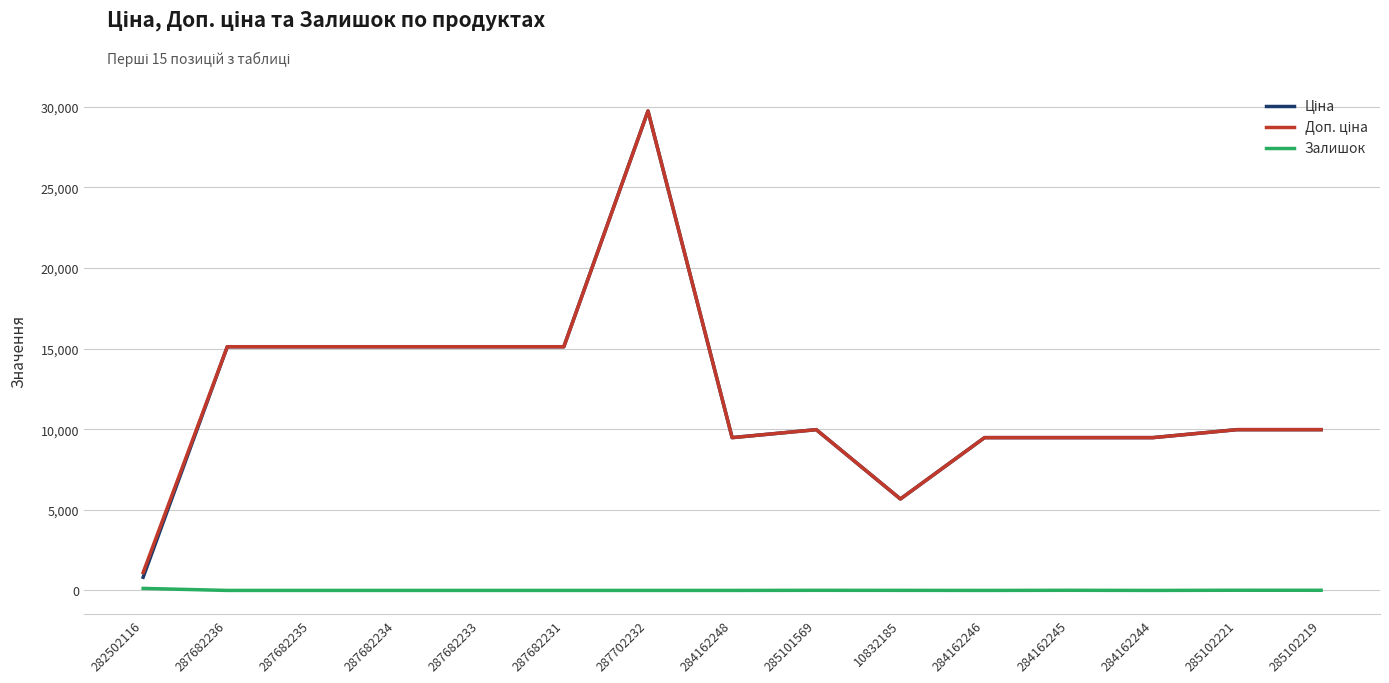

What is the sum of the Залишок values at 284162248 and 285102219?

9.0